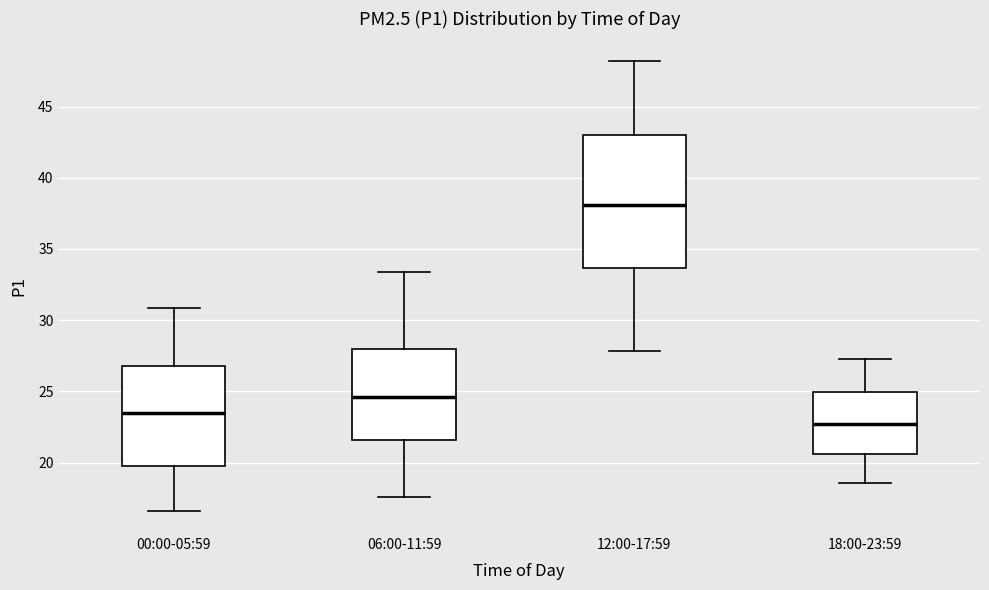

Reading left to right, read every box against the y-axis: the position of its median line, the range the box covers, and the ends of its whiskers. The values are not printed on the chart, so give them approximately, as read against the axis.

00:00-05:59: median 23.5, box 20.0 to 27.0, whiskers 16.5 to 31.0
06:00-11:59: median 24.5, box 21.5 to 28.0, whiskers 17.5 to 33.5
12:00-17:59: median 38.0, box 33.5 to 43.0, whiskers 28.0 to 48.0
18:00-23:59: median 22.5, box 20.5 to 25.0, whiskers 18.5 to 27.5